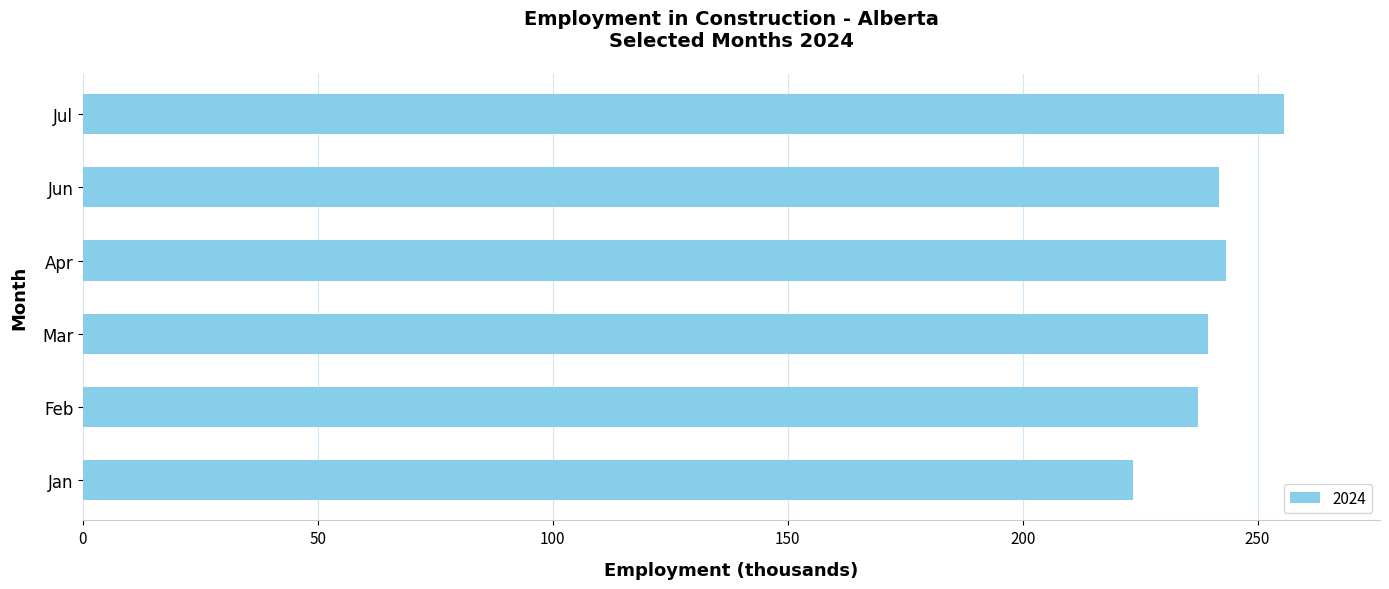

Which label corresponds to the largest value in the chart?

Jul